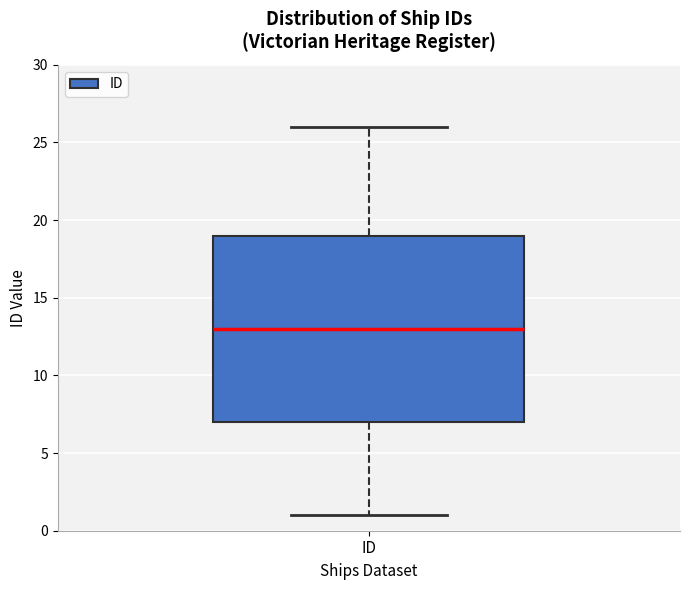

Transcribe this box plot: give where the median line is, the range the box spans, and where the two whiskers end, as read against the y-axis. The values are not printed on the chart, so give them approximately, as read against the axis.

median 13, box 7 to 19, whiskers 1 to 26